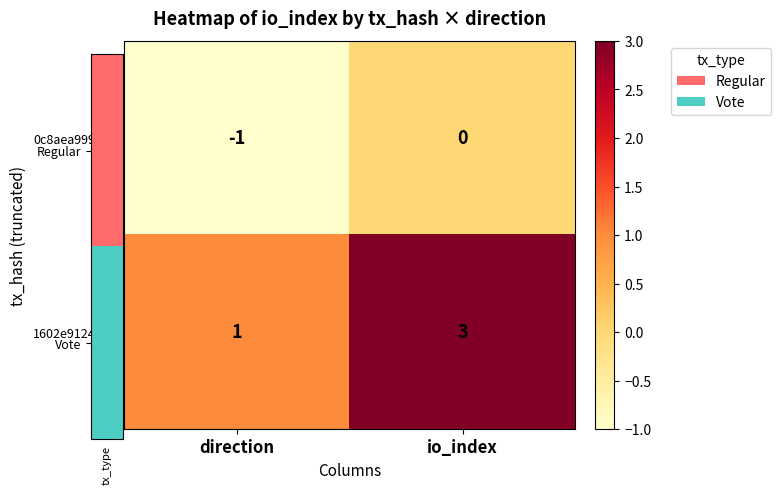

How many categories are shown in the chart?

2